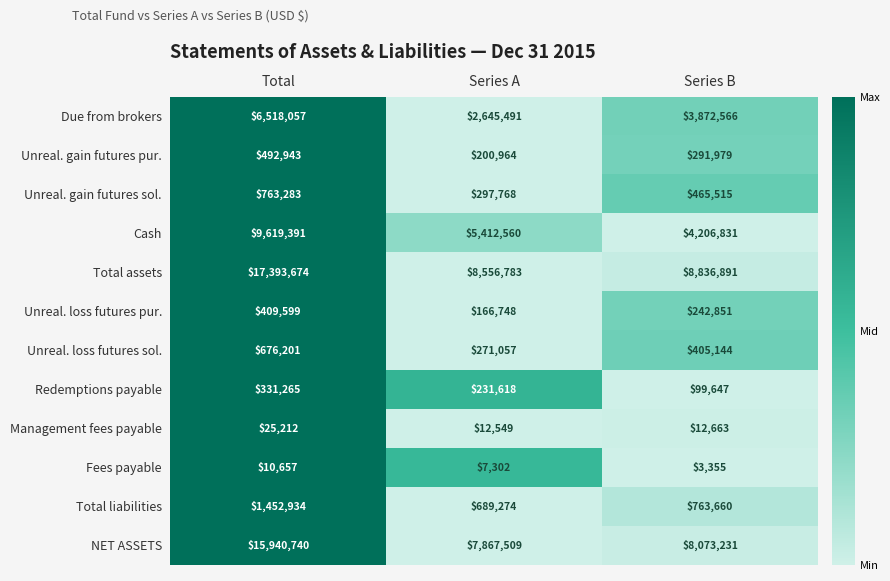

Is it true that NET ASSETS equals 15940740 at Total?

True